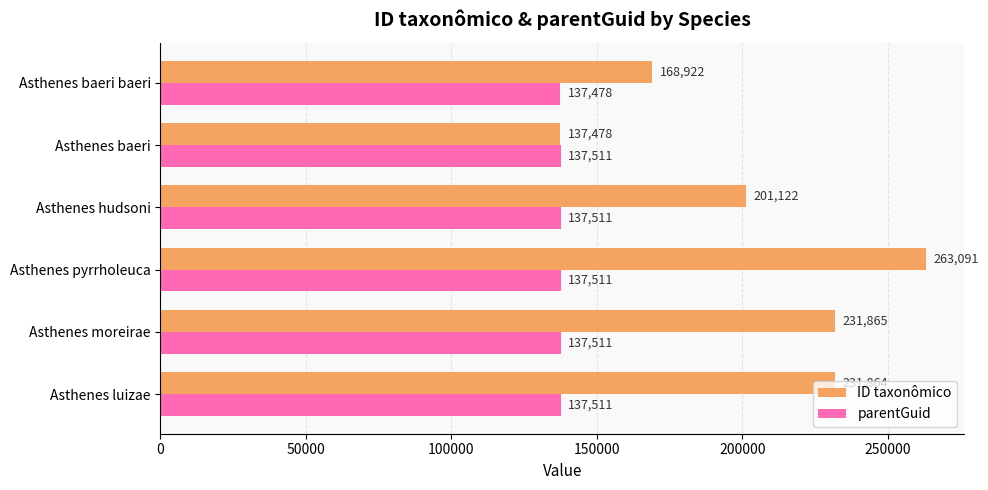

What is the sum of all parentGuid values?

825033